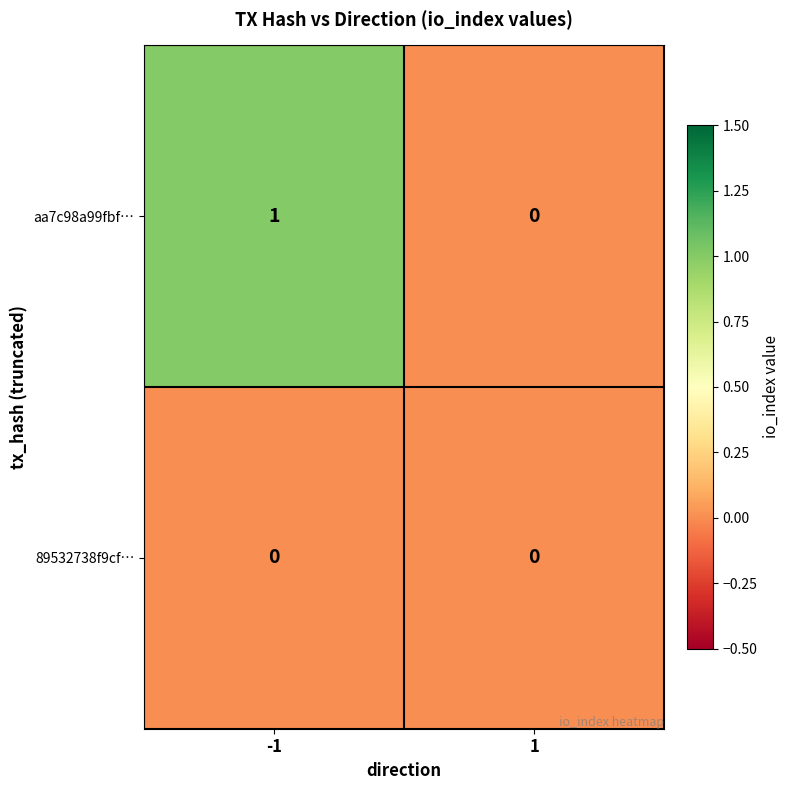

Which series has the largest total across all categories?

aa7c98a99fbf…